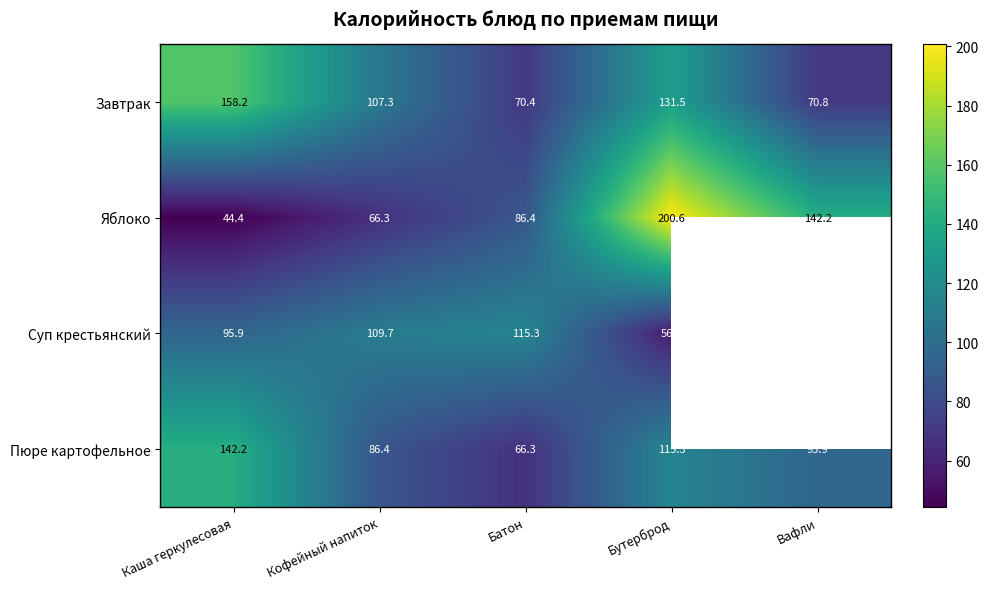

What is the greatest value displayed?

200.6